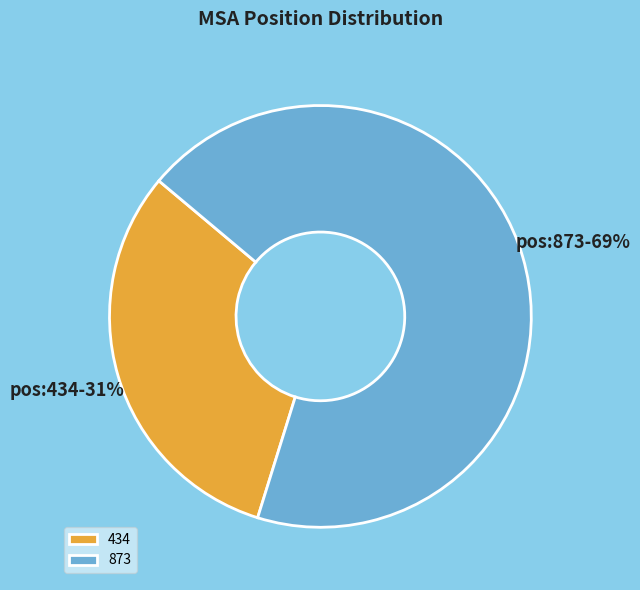

Is the sum of 873 and 434 greater than half?

Yes